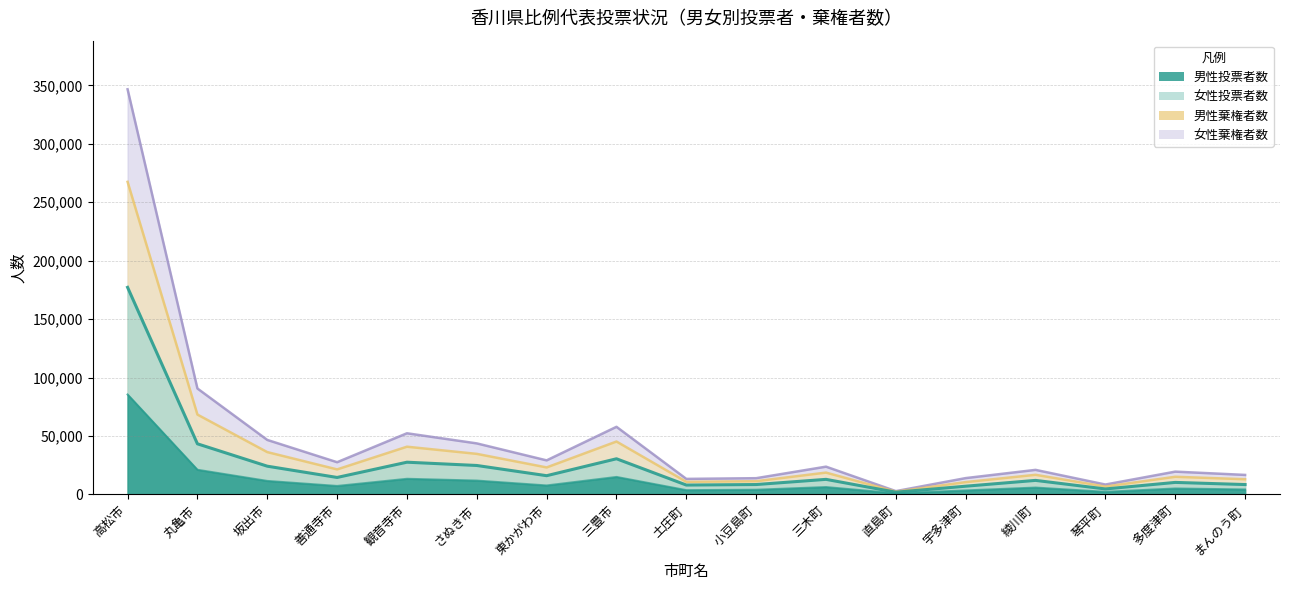

At which label is 男性棄権者数 closest to 174738?

丸亀市